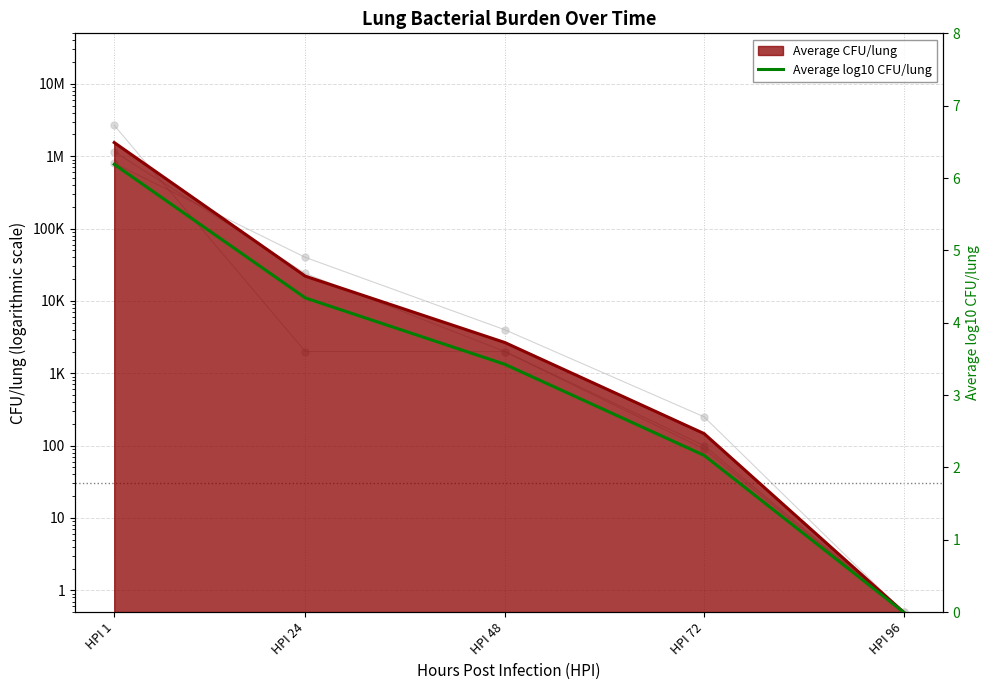

At which category does the chart reach its minimum across all series?

HPI 96